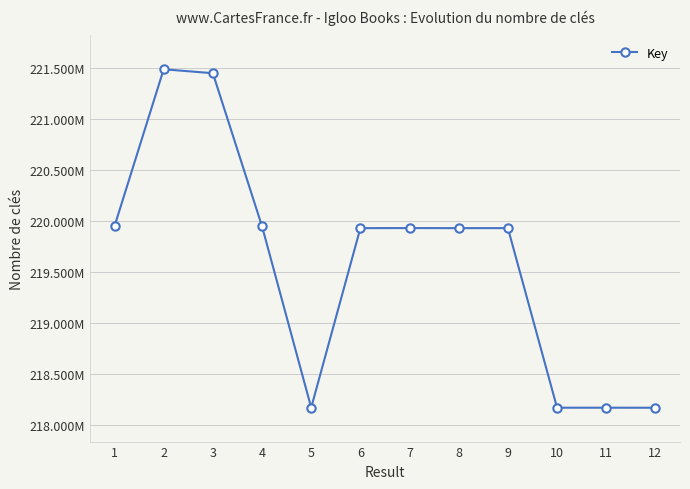

Is this an area chart (filled region under the line)?

No